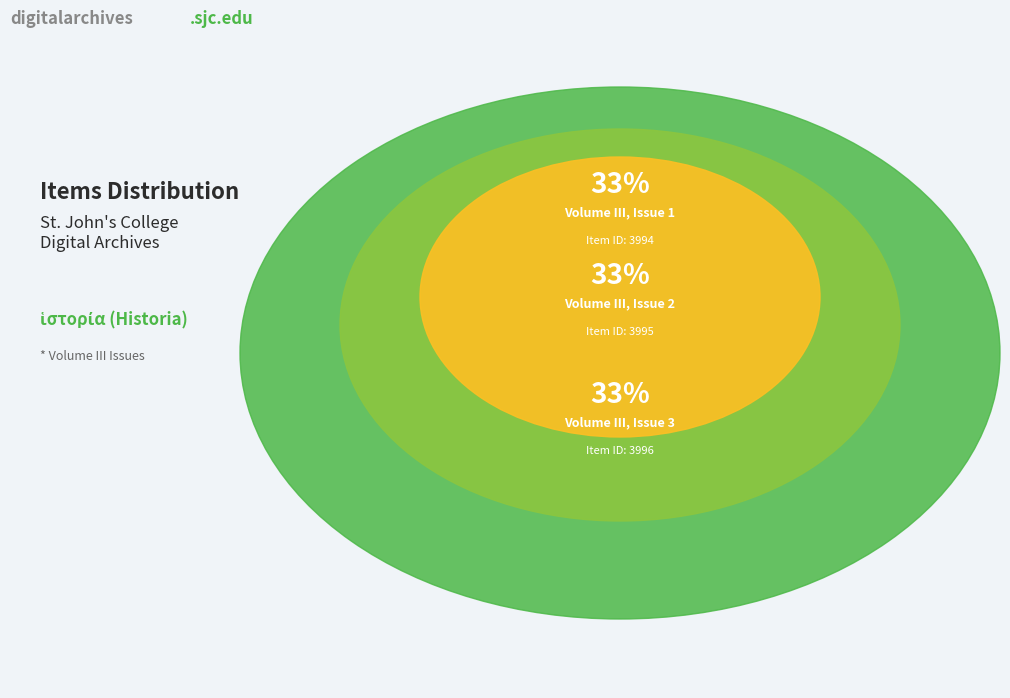

Is Volume III, Issue 3 the majority of the pie?

No